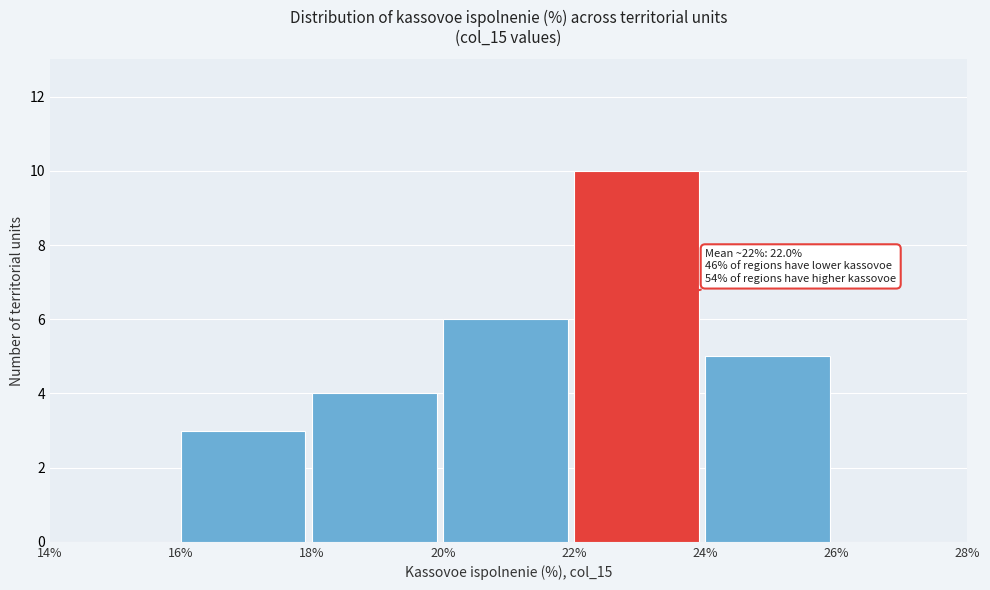

Over which range of the x-axis is the bar tallest?

22% to 24%